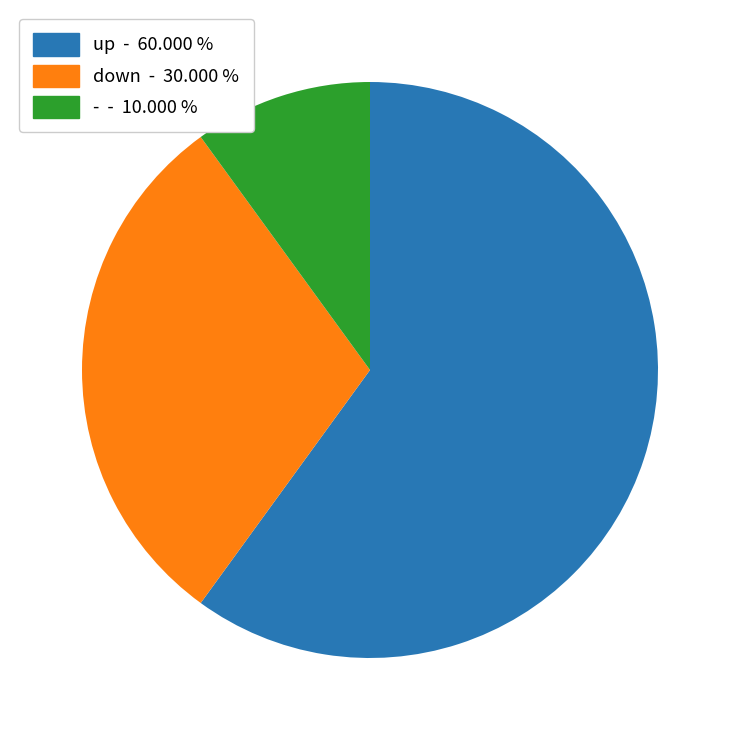

Rank the categories by value from lowest to highest.

-, down, up